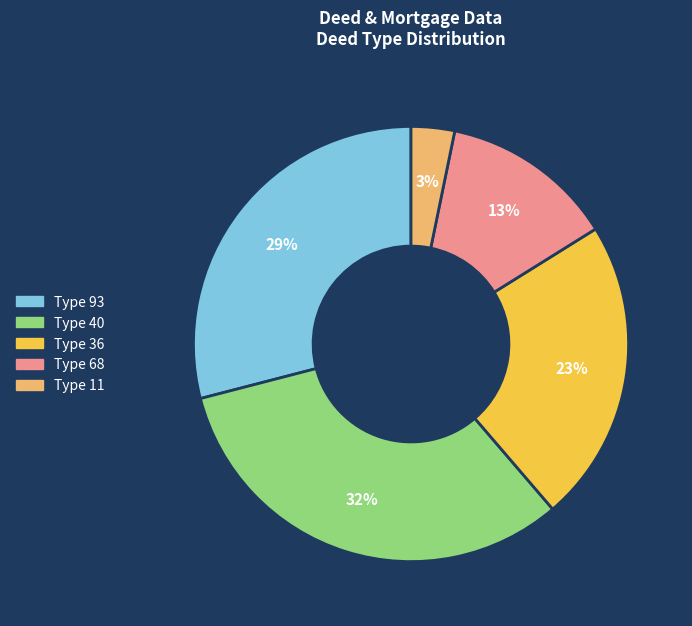

Does any single category account for the majority?

No